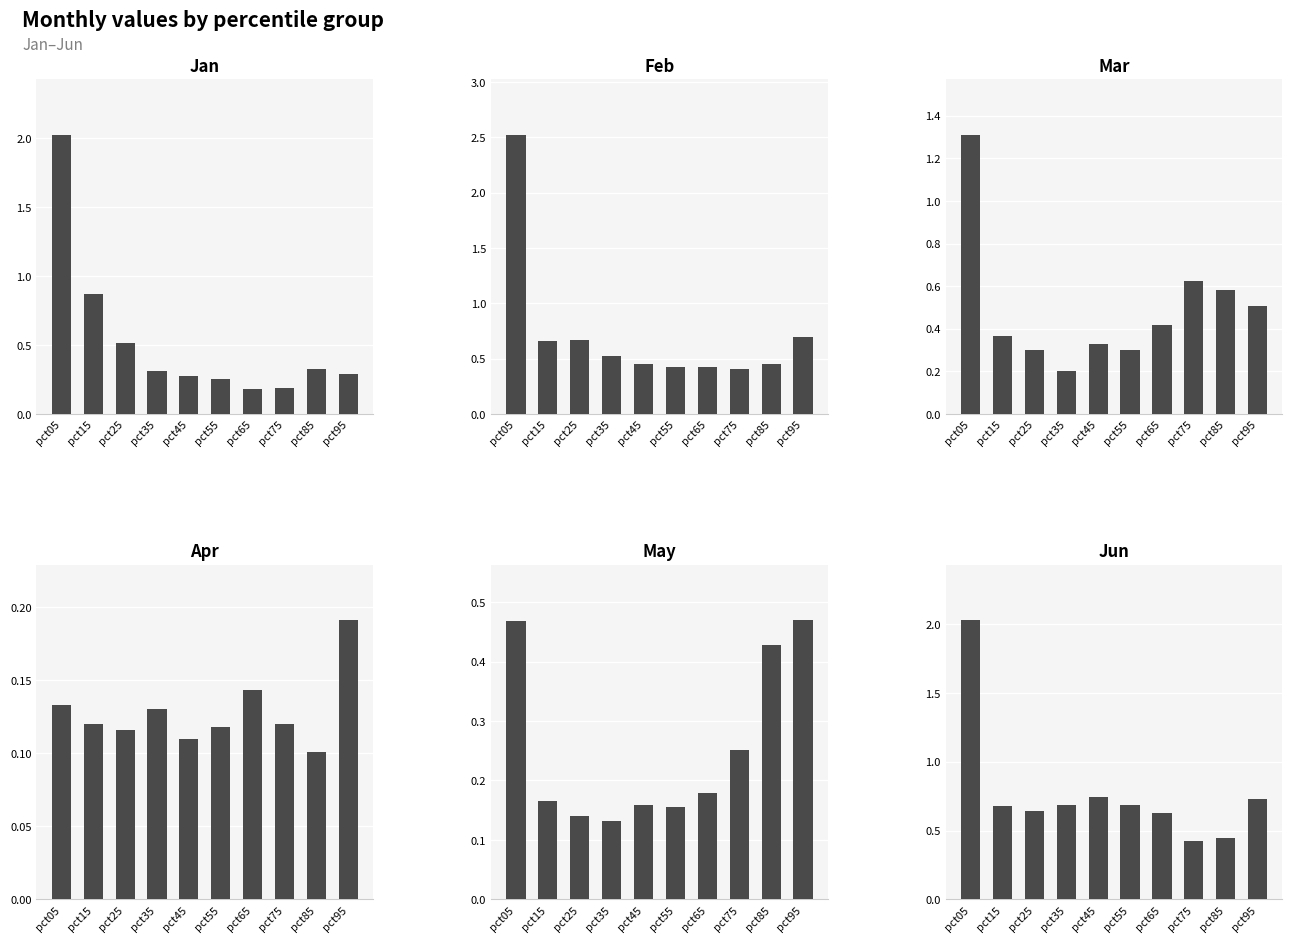

The Apr series shows 0.2 at pct55. True or false?

False